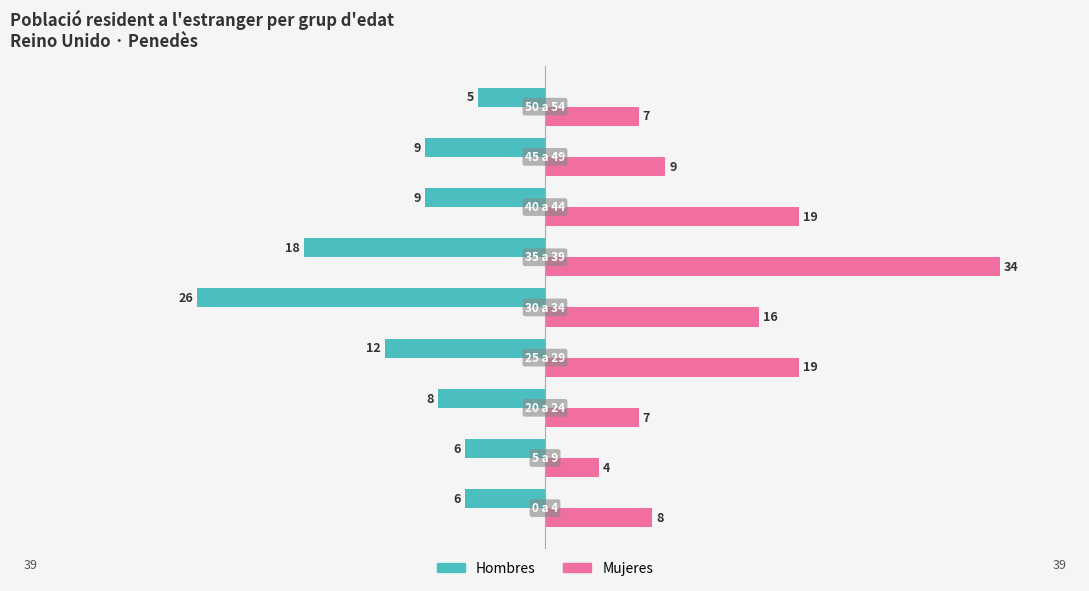

What is the maximum value for Mujeres?

34